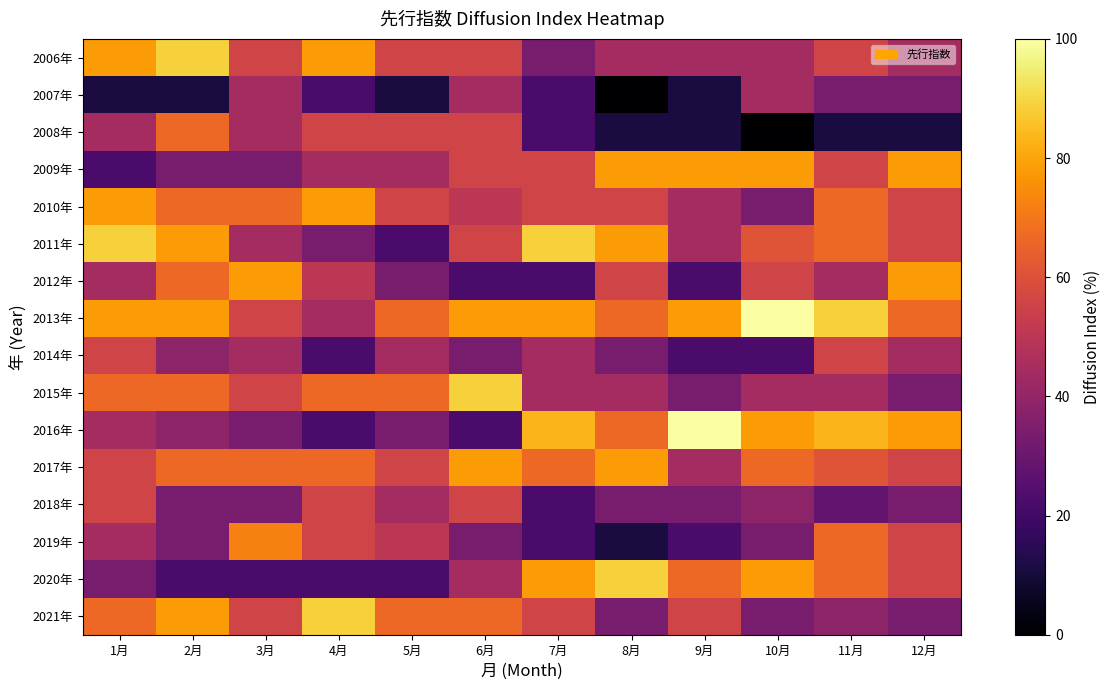

Count the number of data series in this chart.

16